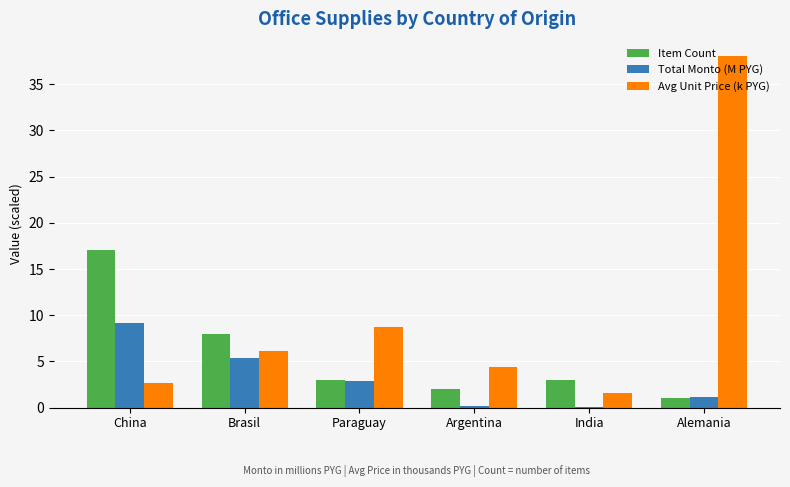

Is the value of Item Count at Alemania greater than the value of Avg Unit Price (k PYG) at Argentina?

No